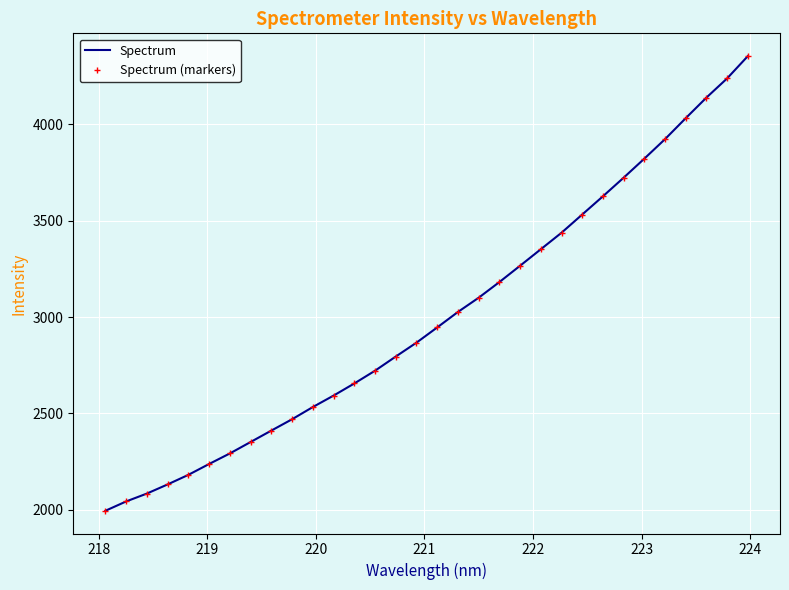

What is the average value of the Spectrum (markers) series?

3001.8